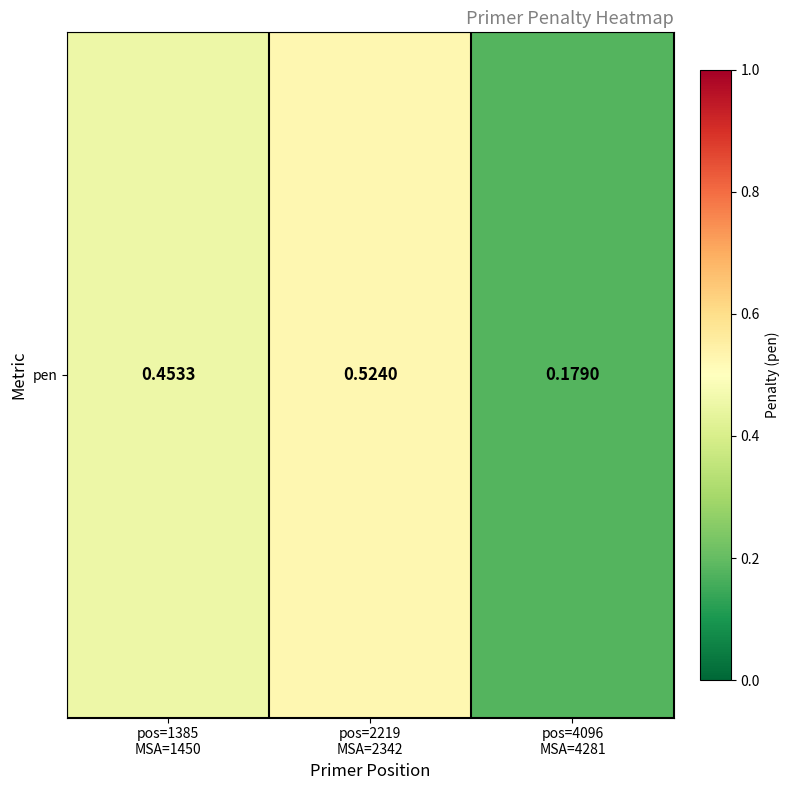

What is the change in value from pos=1385
MSA=1450 to pos=4096
MSA=4281?

-0.3